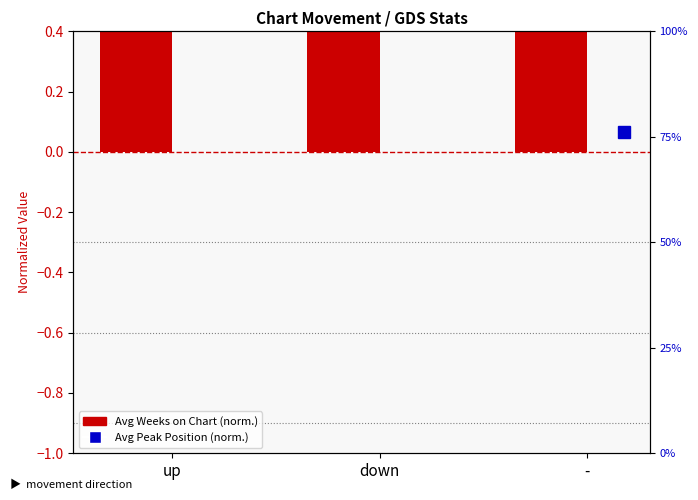

Rank the categories by value from lowest to highest.

-, up, down